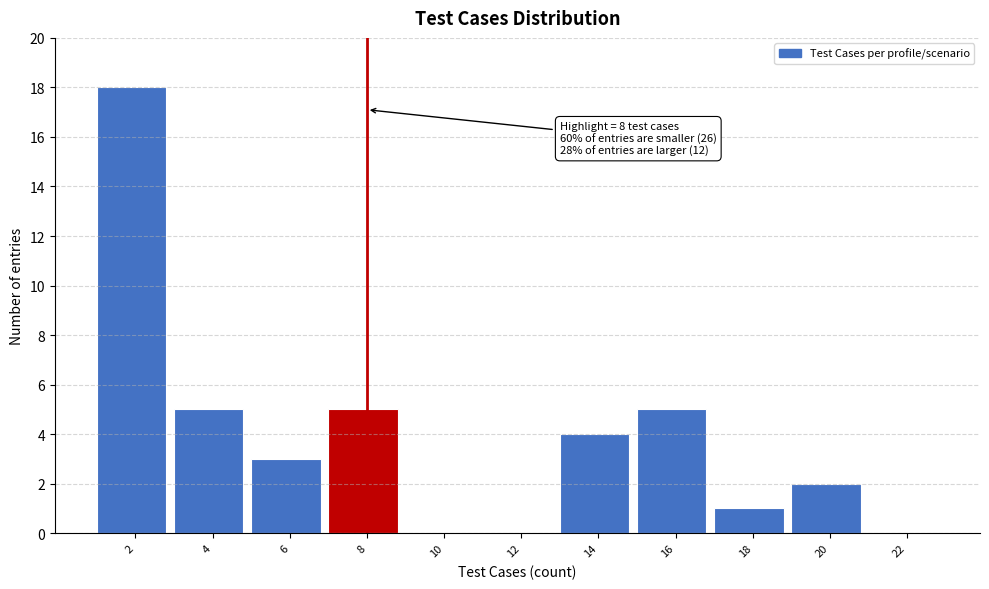

Reading left to right, transcribe all the data shown in this chart.

2=18	4=5	6=3	8=5	10=0	12=0	14=4	16=5	18=1	20=2	22=0